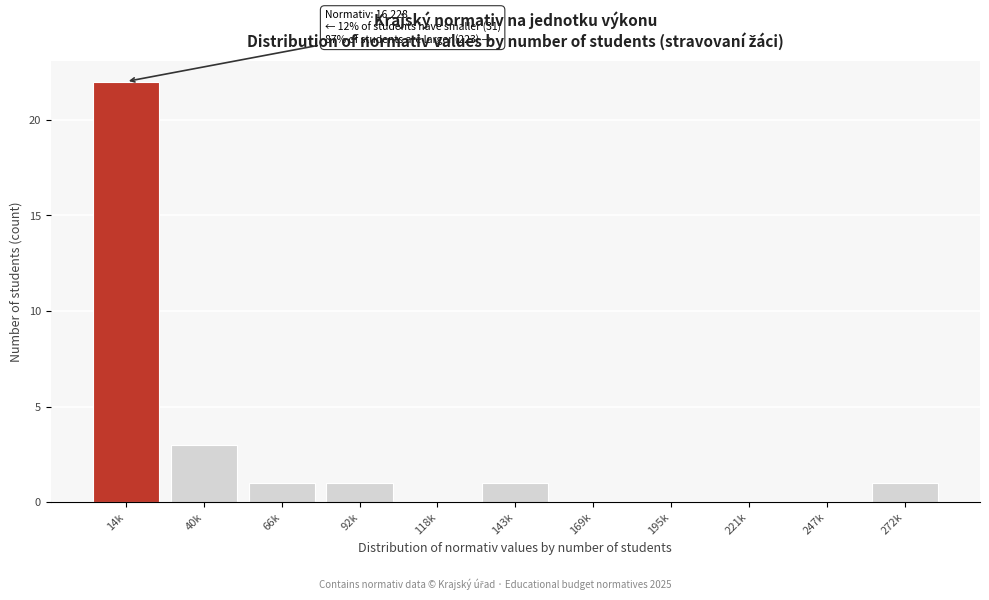

Reading left to right, list all the values displayed in this chart.

14k=22	40k=3	66k=1	92k=1	118k=0	143k=1	169k=0	195k=0	221k=0	247k=0	272k=1